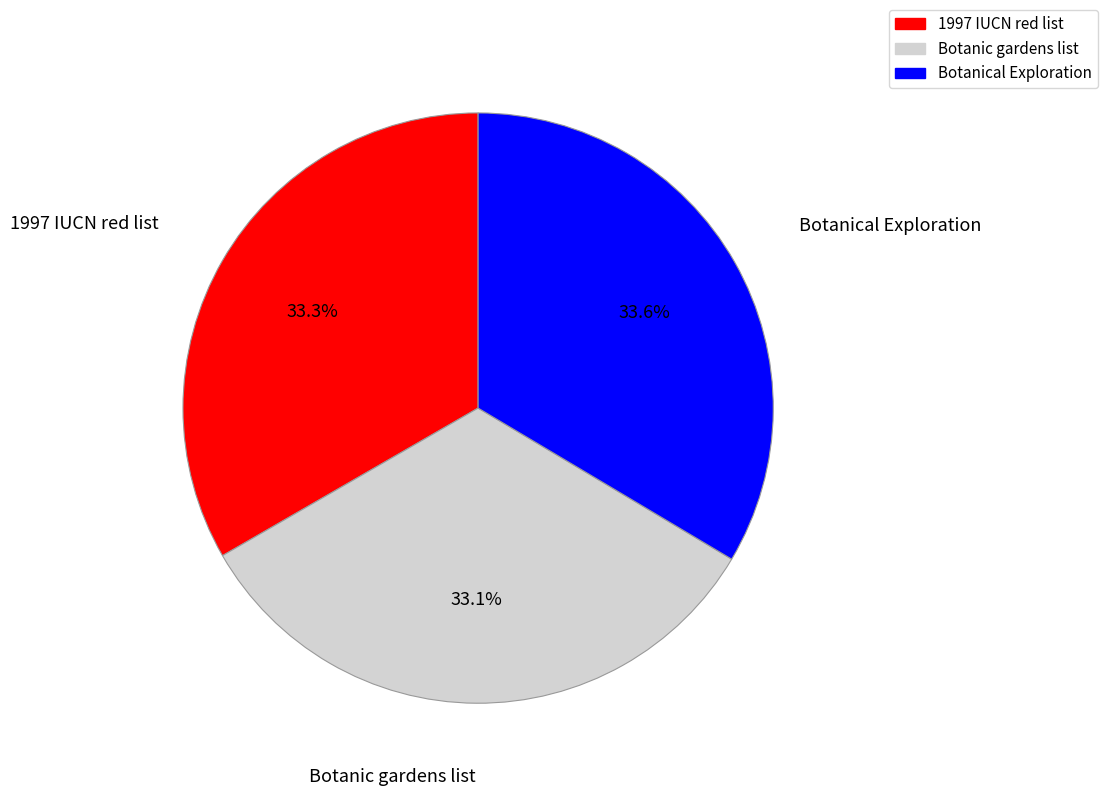

To the nearest percent, what is the average slice percentage?

33%